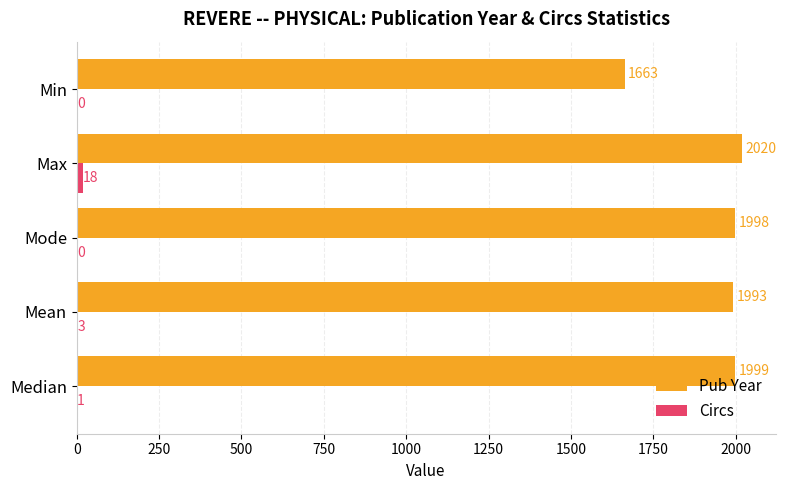

Between Max and Min, which series saw the biggest shift?

Pub Year